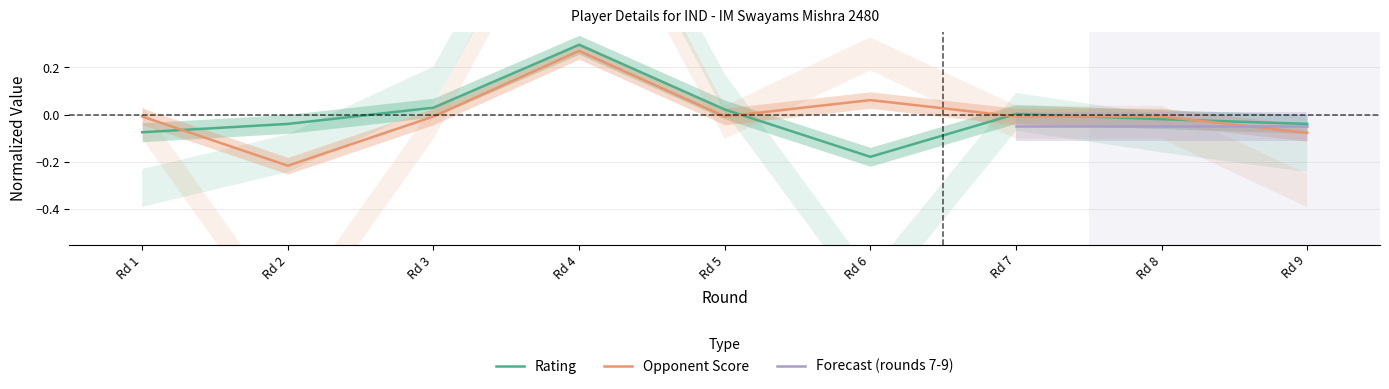

Which series ends up on top after the final intersection of Opponent Score and Rating?

Rating